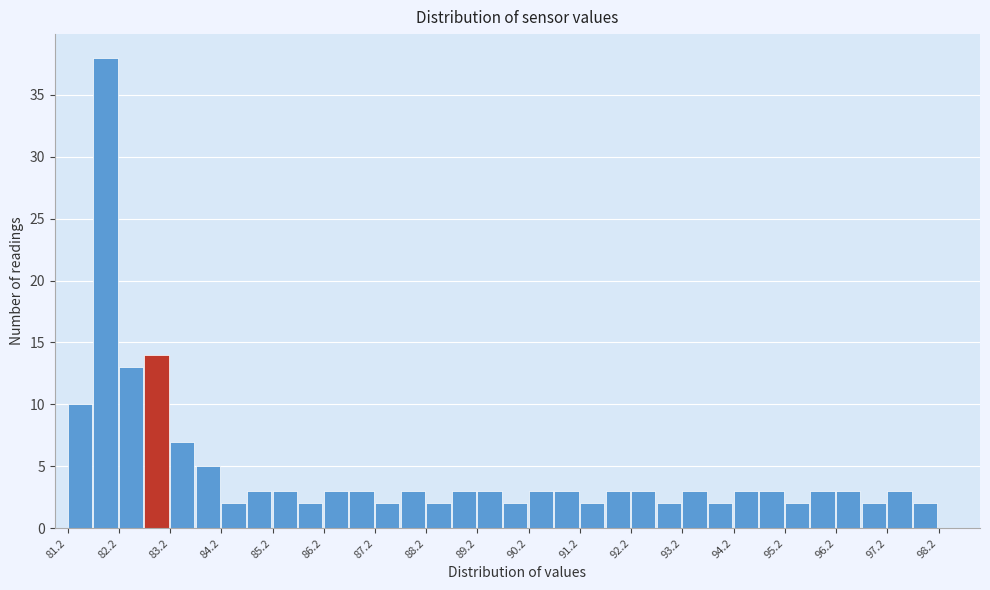

Which range on the x-axis has the tallest bar?

81.75 to 82.25